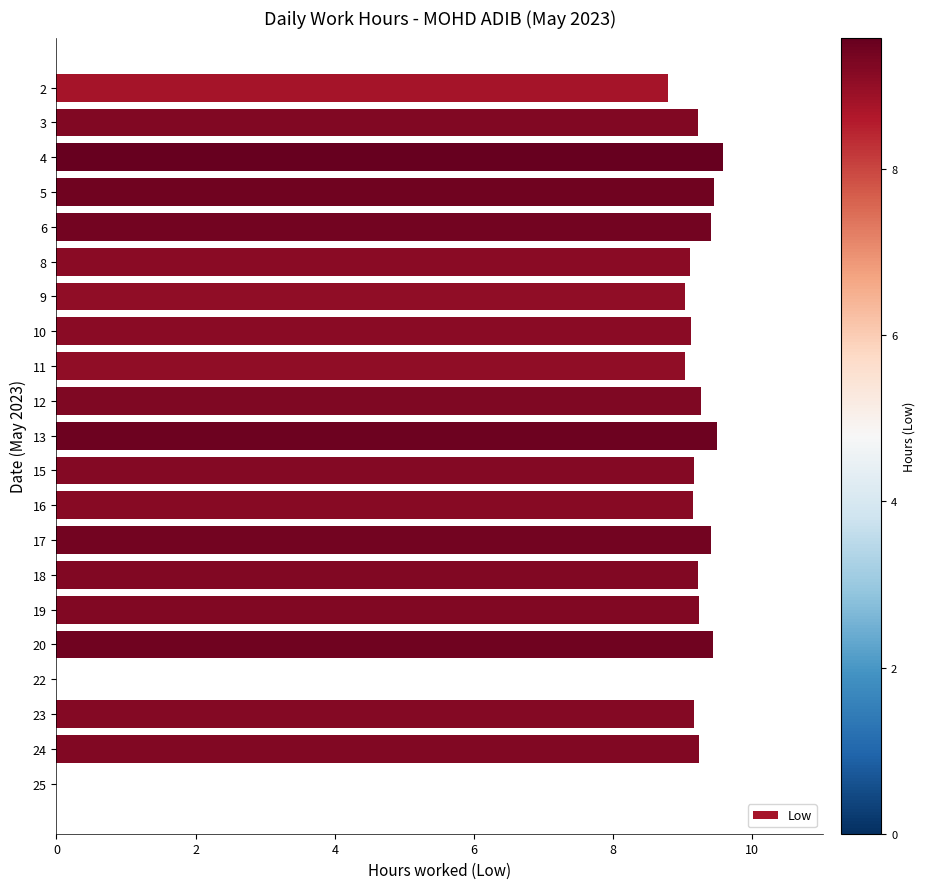

How many distinct data groups are displayed?

1